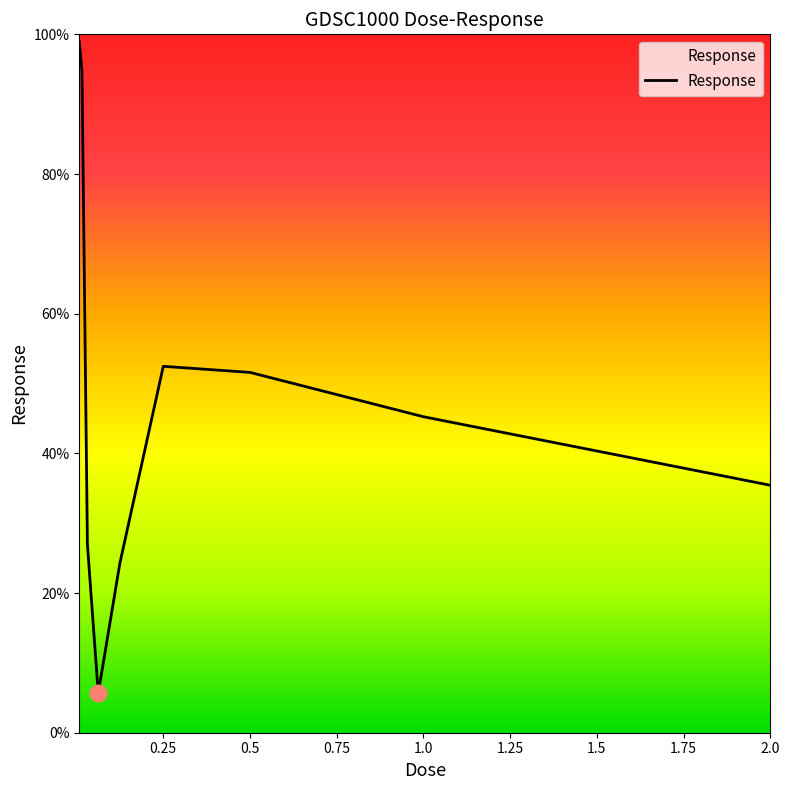

What is the maximum value shown in the chart?

99.0